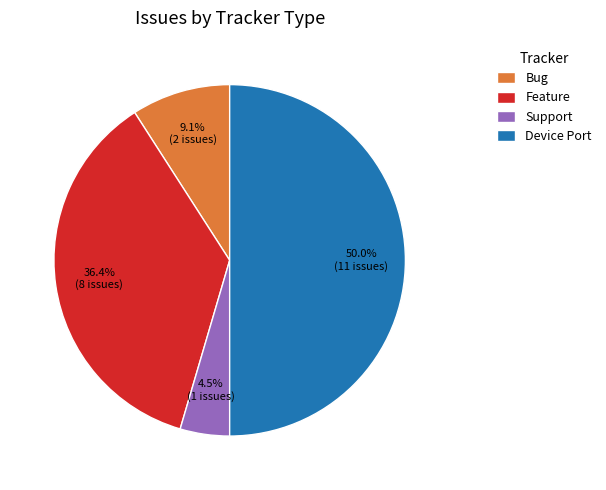

Combined, what portion of the pie is Bug and Device Port?

59.1%